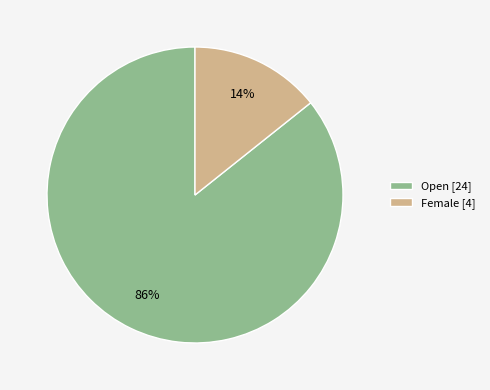

To the nearest percent, what percentage of the pie is Open?

86%